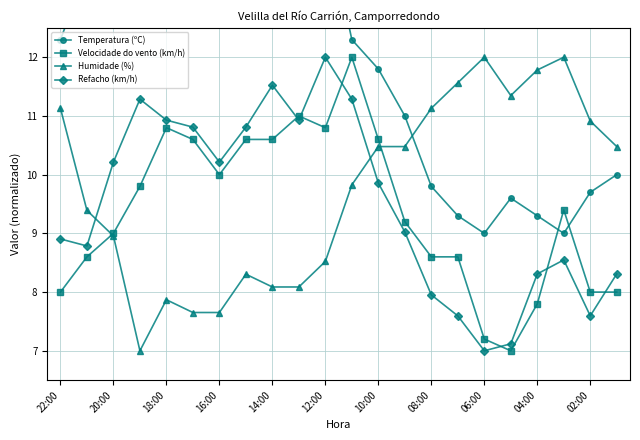

In Velocidade do vento (km/h), how many points are higher than both neighbors (excluding endpoints)?

4